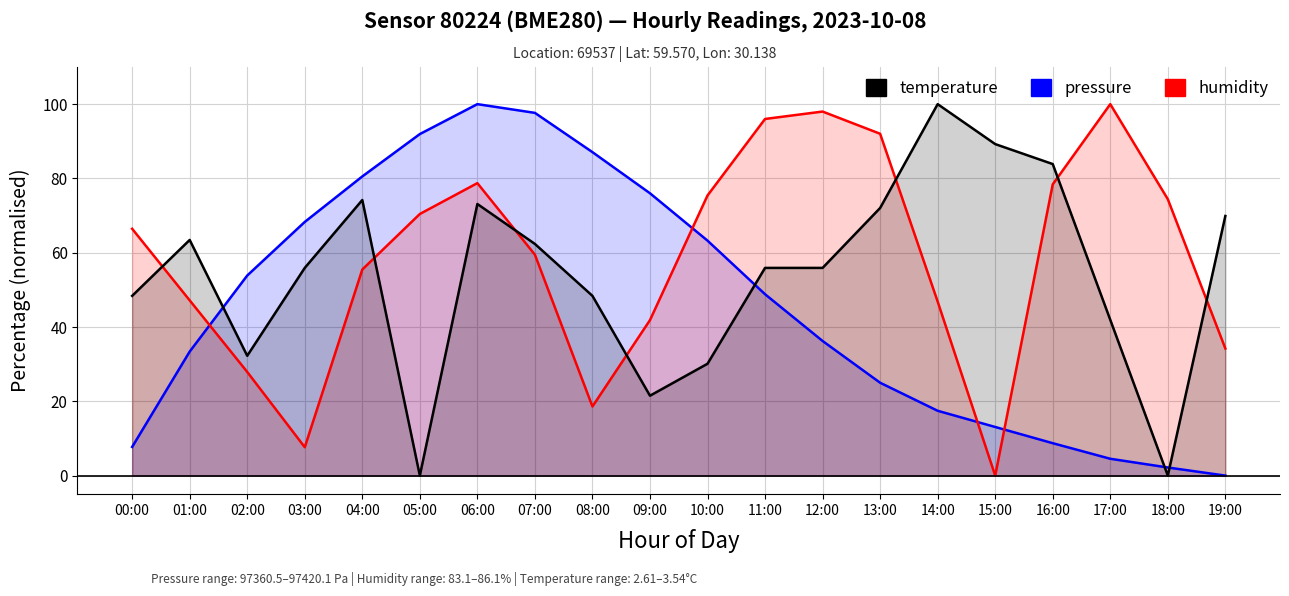

Reading left to right, list all the values displayed in this chart.

pressure: 7.7	33.4	53.9	68.3	80.5	91.9	100.0	97.7	87.1	76.0	63.3	48.8	36.2	25.0	17.4	13.1	8.7	4.5	2.2	0.0
humidity: 66.4	47.2	27.9	7.6	55.5	70.4	78.7	59.5	18.6	41.9	75.4	96.0	98.0	92.0	46.8	0.0	78.4	100.0	74.4	34.2
temperature: 48.4	63.4	32.3	55.9	74.2	0.0	73.1	62.4	48.4	21.5	30.1	55.9	55.9	72.0	100.0	89.2	83.9	41.9	0.0	69.9